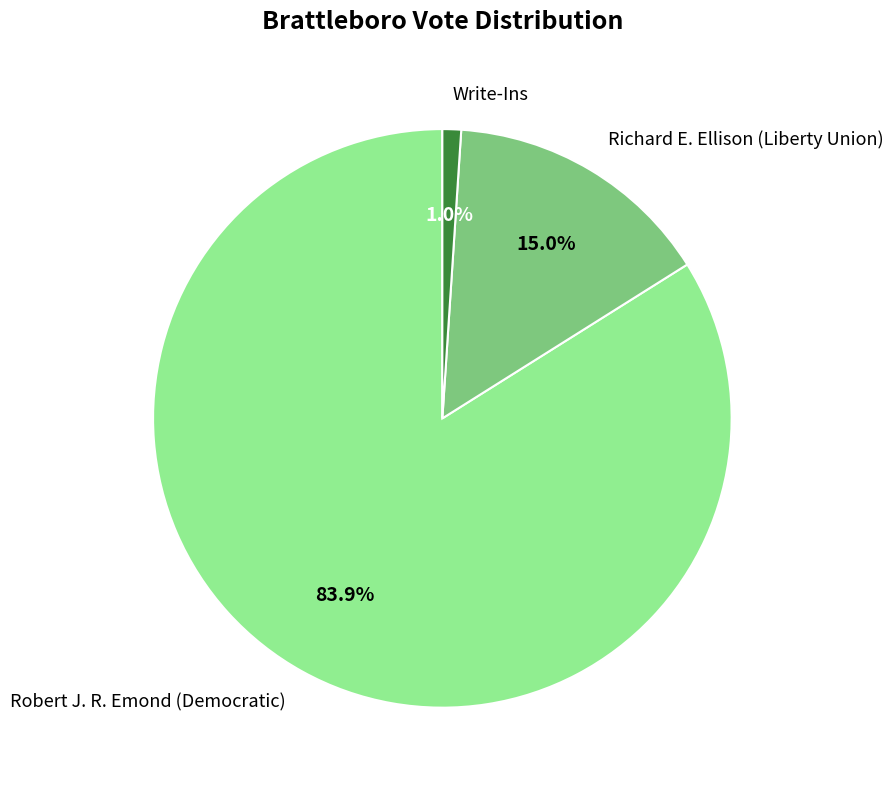

Is the sum of Robert J. R. Emond (Democratic) and Write-Ins greater than half?

Yes